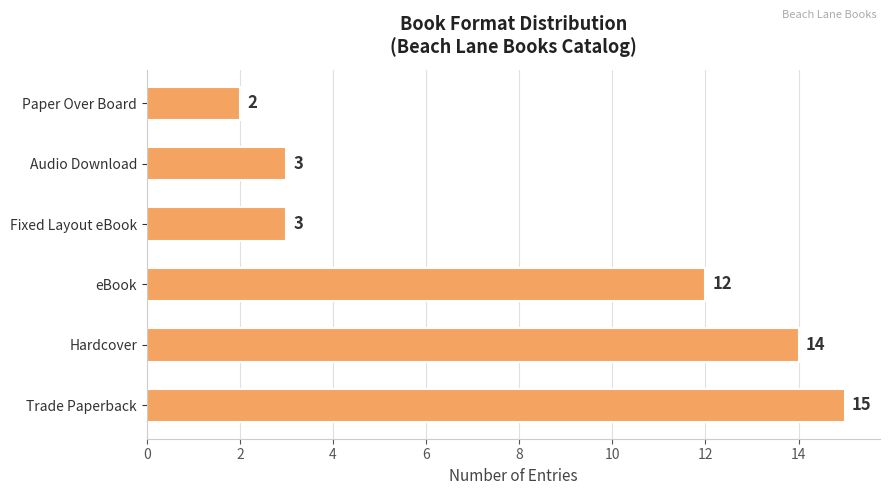

At which category does the chart reach its minimum across all series?

Paper Over Board